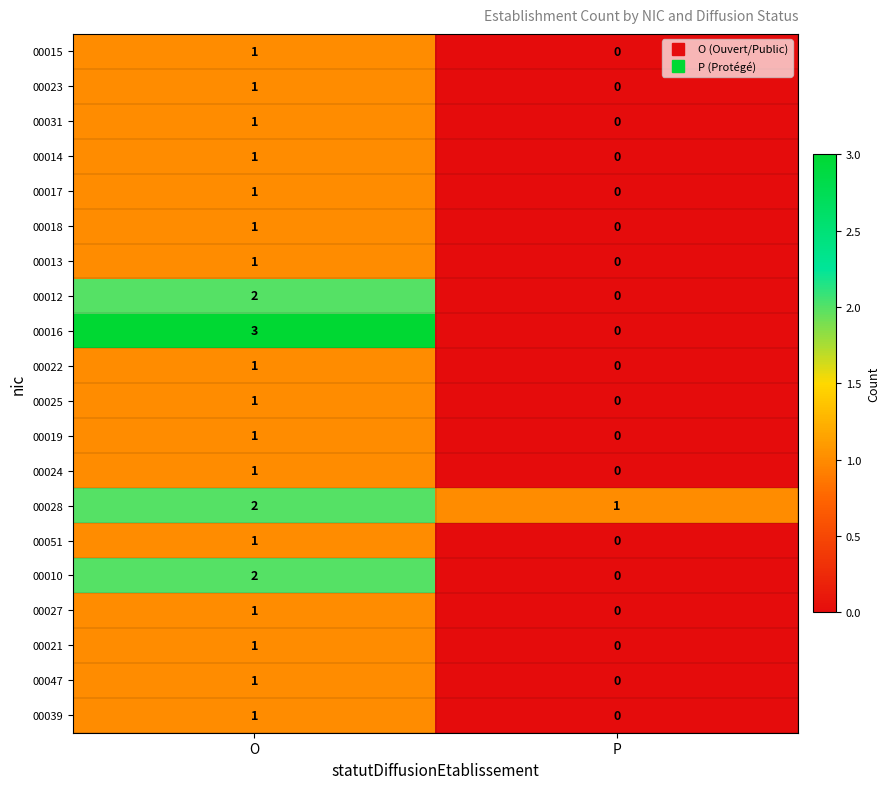

At how many categories does at least one series exceed 2?

1